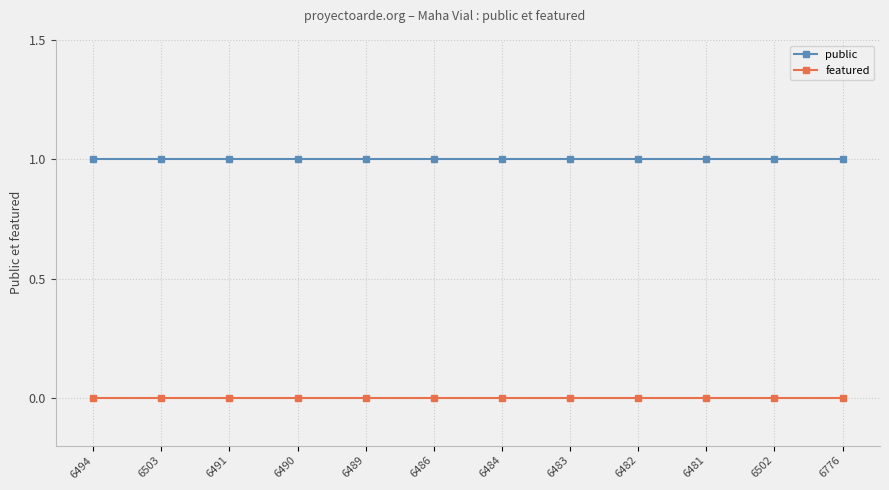

What position from the left is 6502?

11